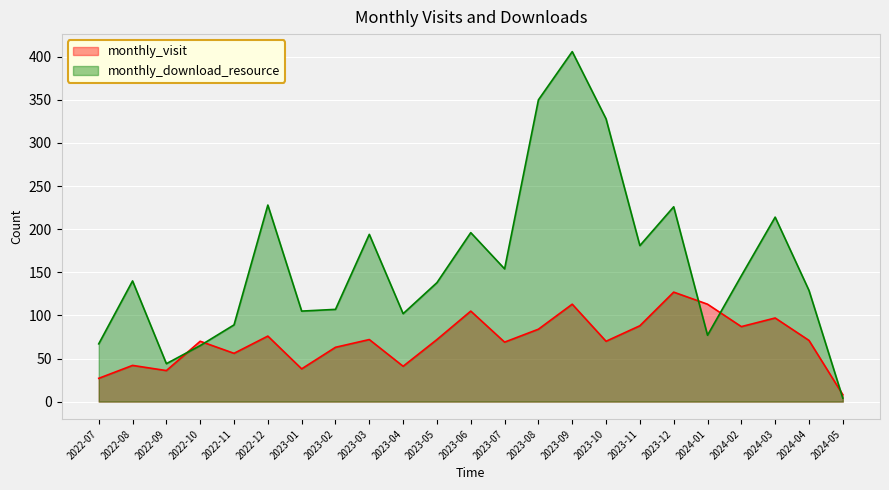

What position from the left is 2024-02?

20